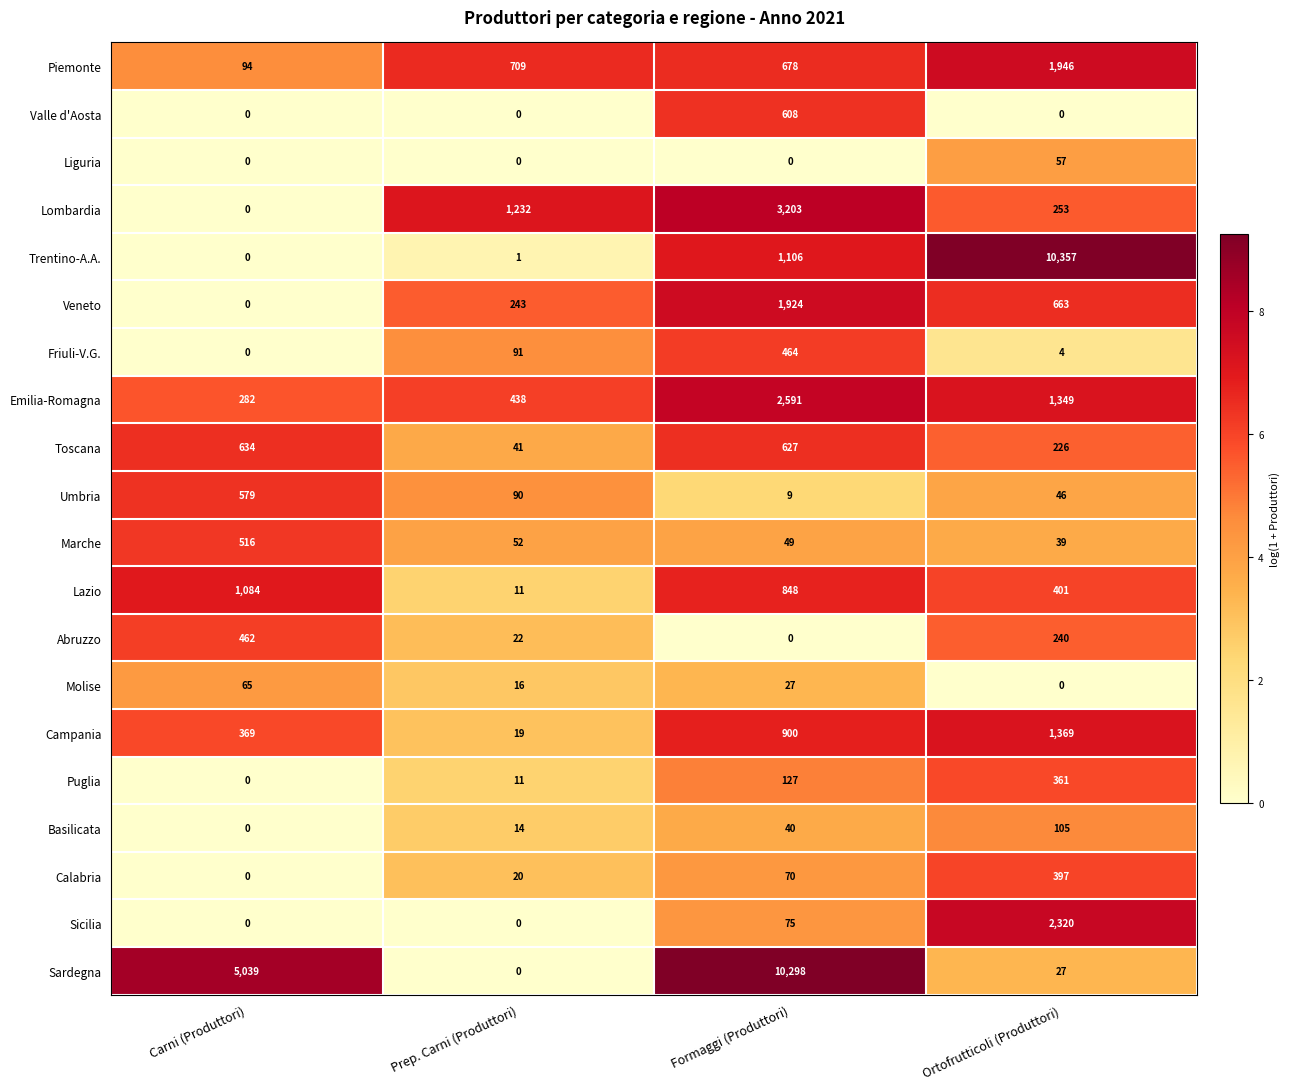

Between Formaggi (Produttori) and Ortofrutticoli (Produttori), which series saw the biggest shift?

Sardegna